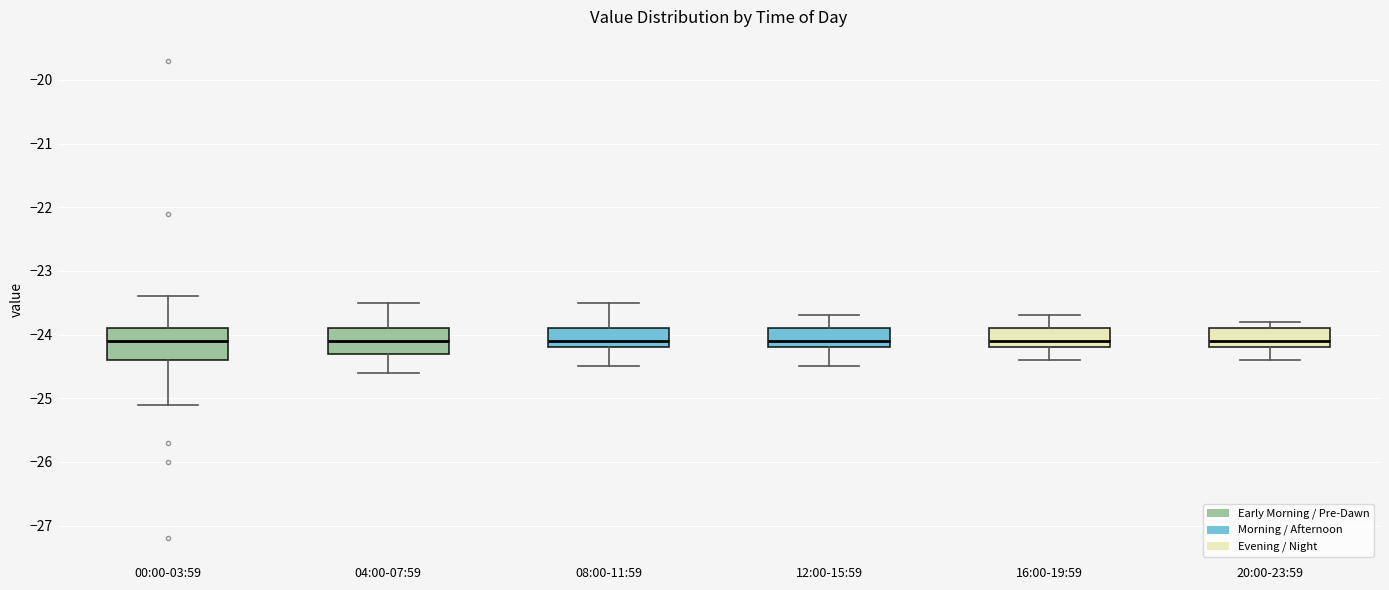

Reading left to right, transcribe this box plot: for each box, give where its median line is, the range the box spans, and where its two whiskers end, as read against the y-axis. The values are not printed on the chart, so give them approximately, as read against the axis.

00:00-03:59: median -24.1, box -24.4 to -23.9, whiskers -25.1 to -23.4
04:00-07:59: median -24.1, box -24.3 to -23.9, whiskers -24.6 to -23.5
08:00-11:59: median -24.1, box -24.2 to -23.9, whiskers -24.5 to -23.5
12:00-15:59: median -24.1, box -24.2 to -23.9, whiskers -24.5 to -23.7
16:00-19:59: median -24.1, box -24.2 to -23.9, whiskers -24.4 to -23.7
20:00-23:59: median -24.1, box -24.2 to -23.9, whiskers -24.4 to -23.8